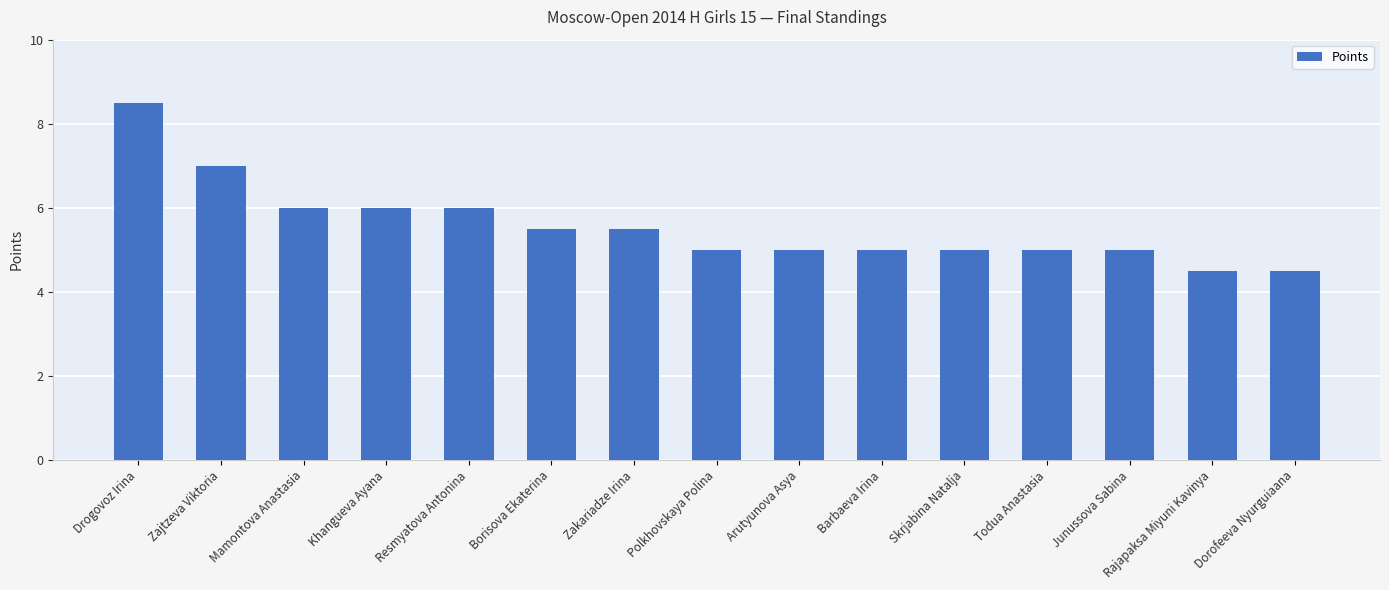

What is the greatest value displayed?

8.5